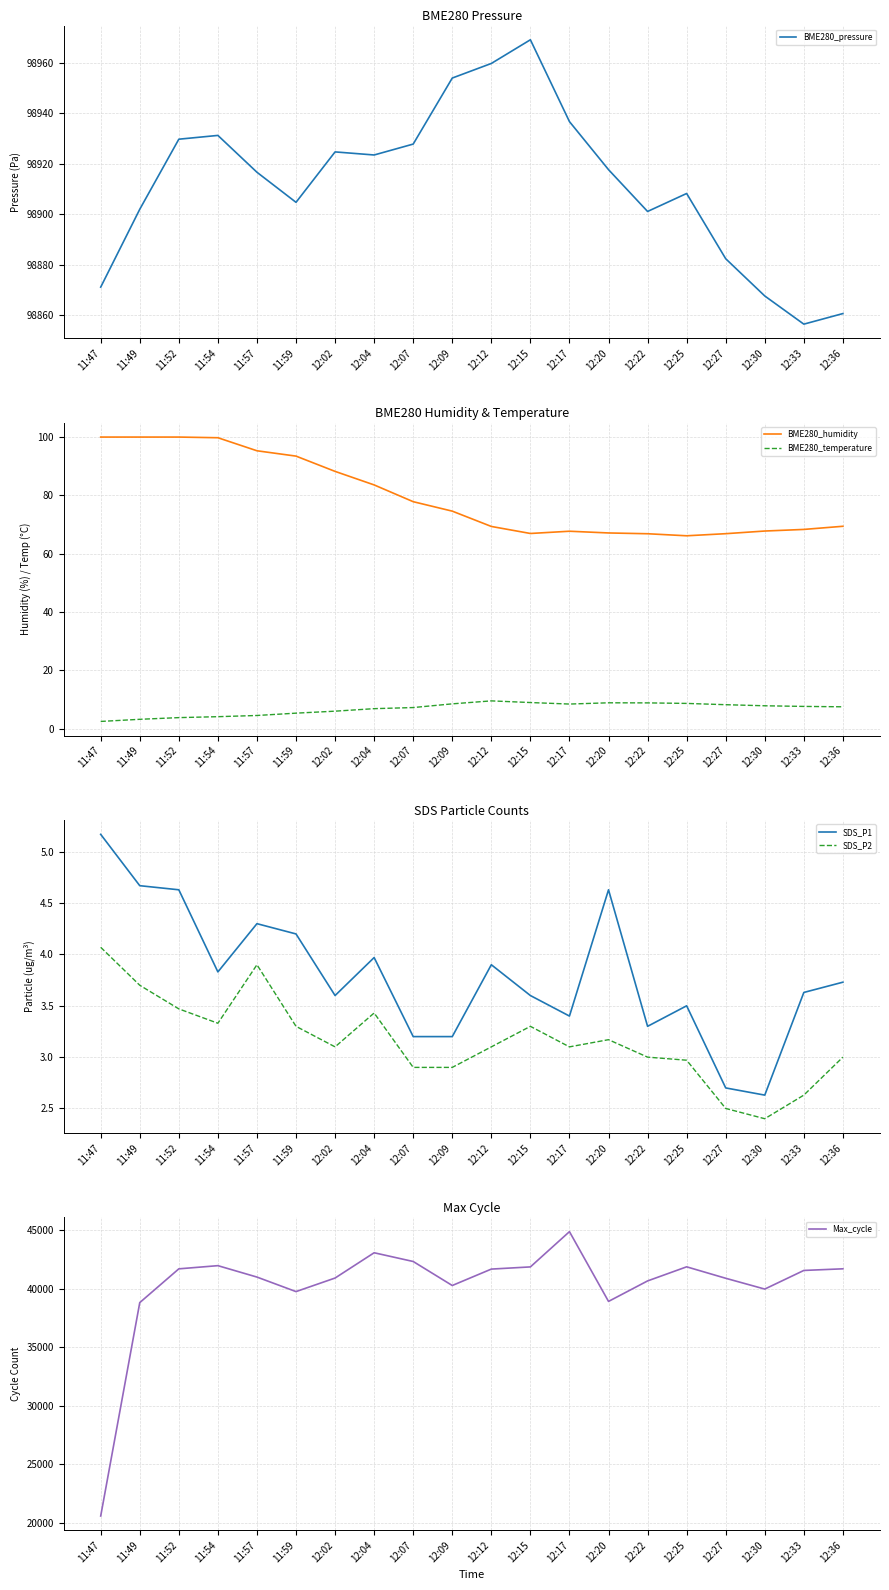

In BME280_pressure, how many points are higher than both neighbors (excluding endpoints)?

4